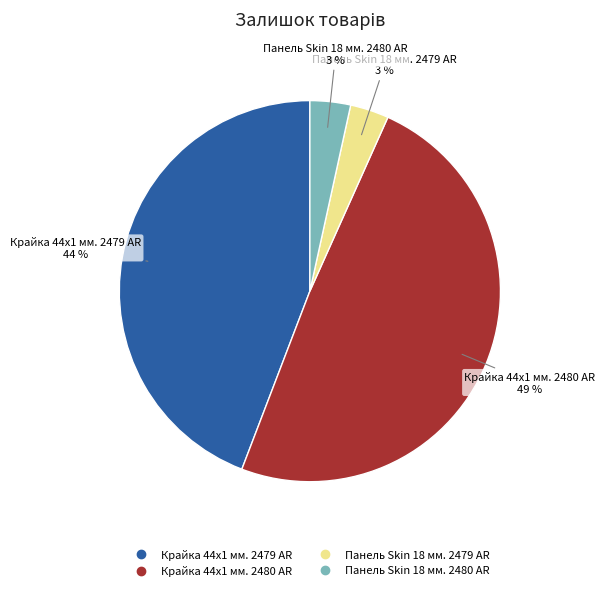

The Панель Skin 18 мм. 2479 AR slice represents 9% of the pie. True or false?

False